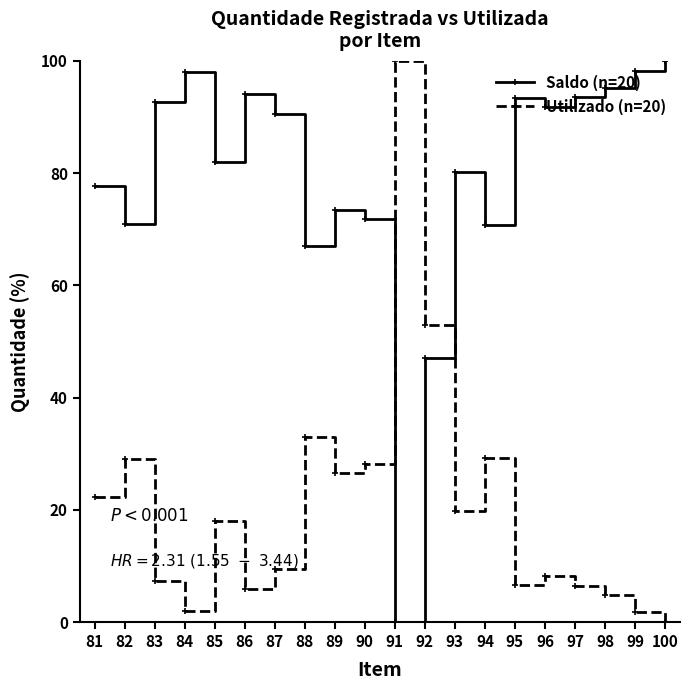

What is the total value across all series at 96?

100.0